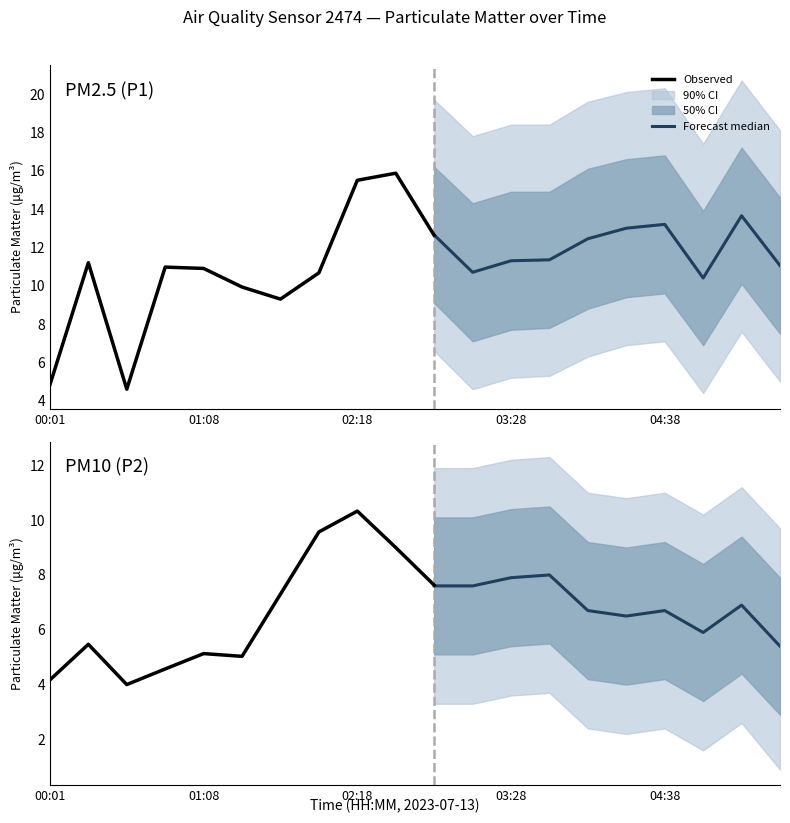

What is the spread (max minus min) of values at 04:21?

6.5